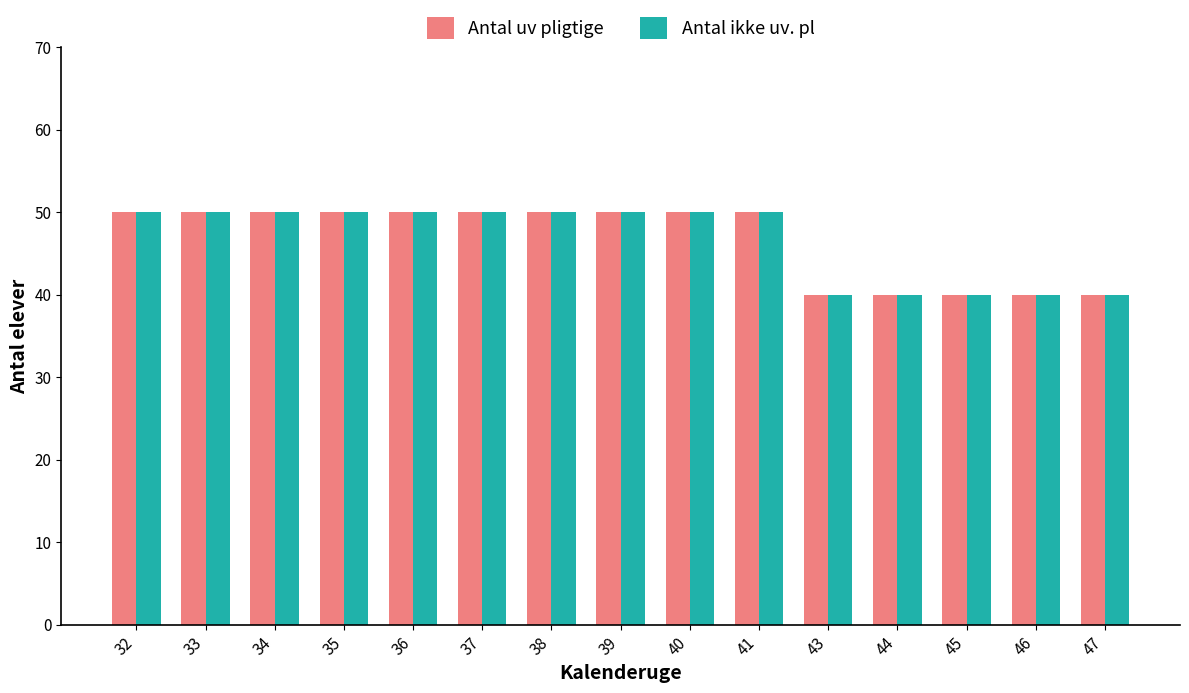

Are the bars grouped side by side (vs. stacked)?

Yes